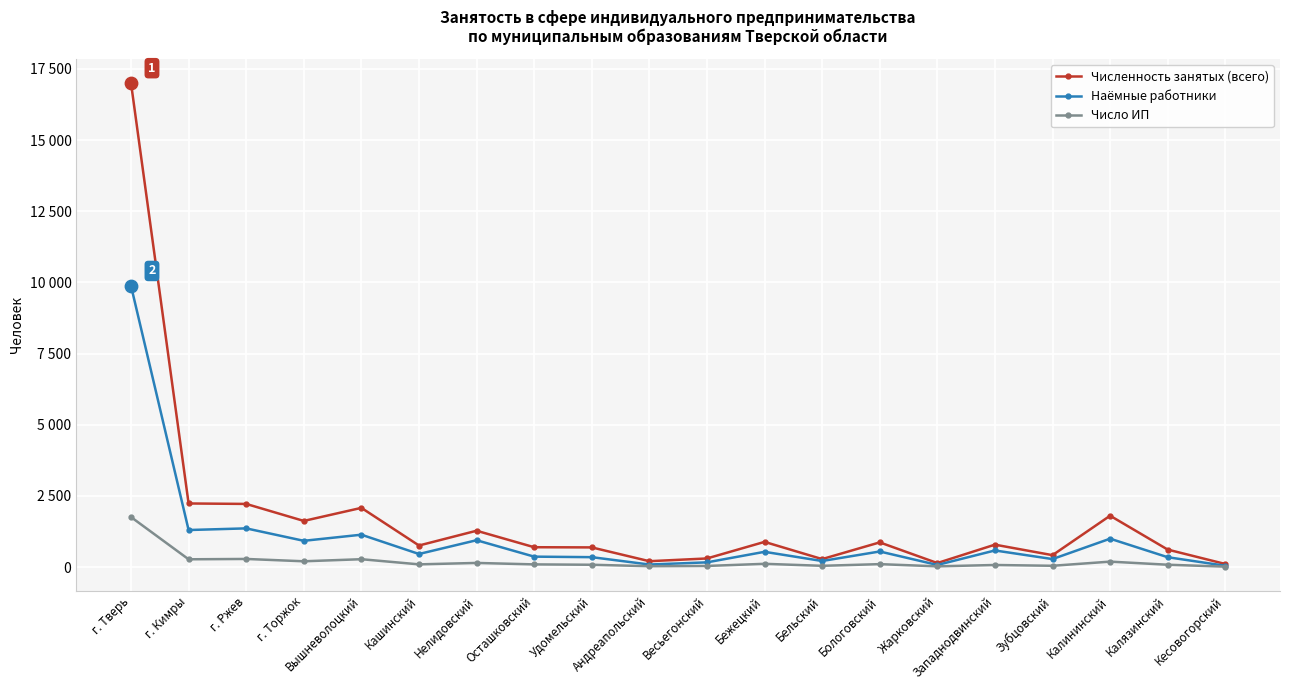

What is the total value across all series at г. Кимры?

3802.8